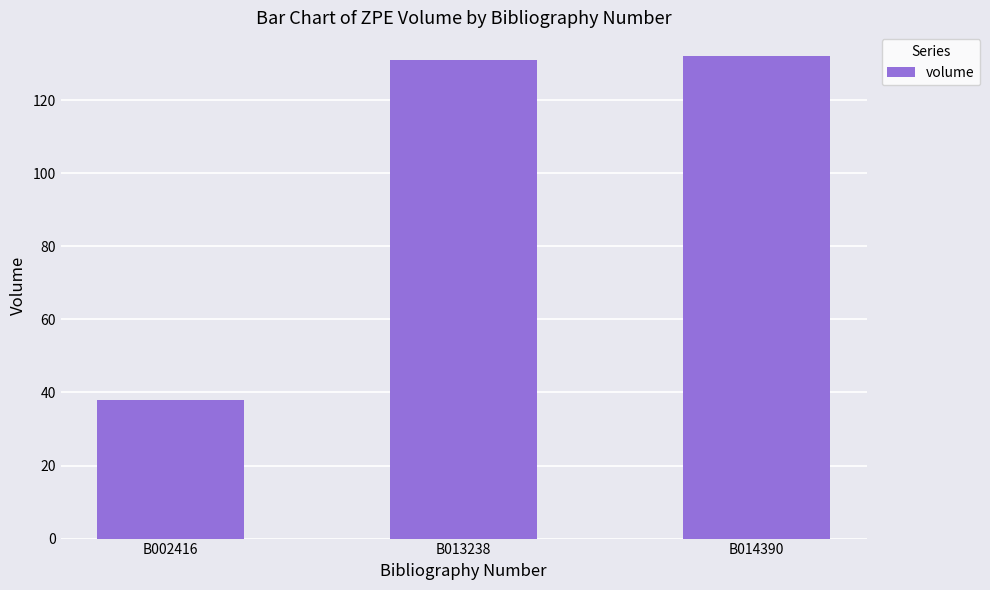

Does the chart contain stacked bars?

No